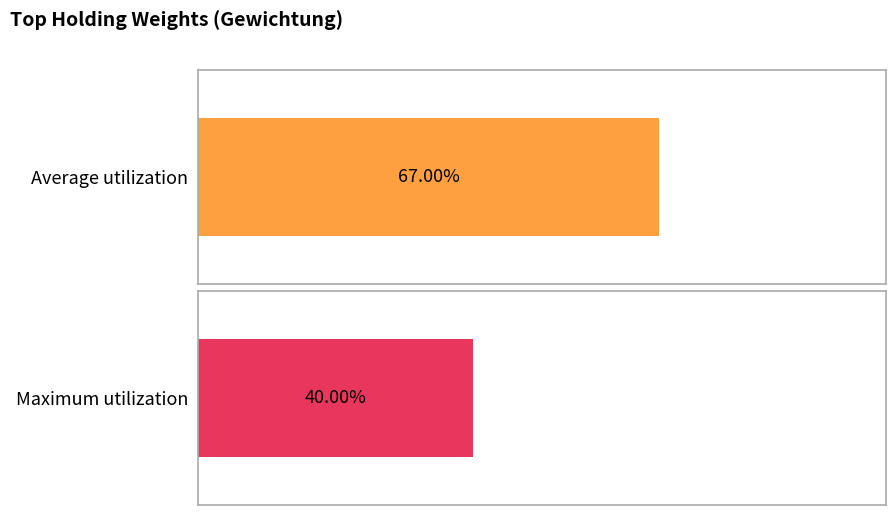

What are all the series names shown in the legend?

Average utilization, Maximum utilization